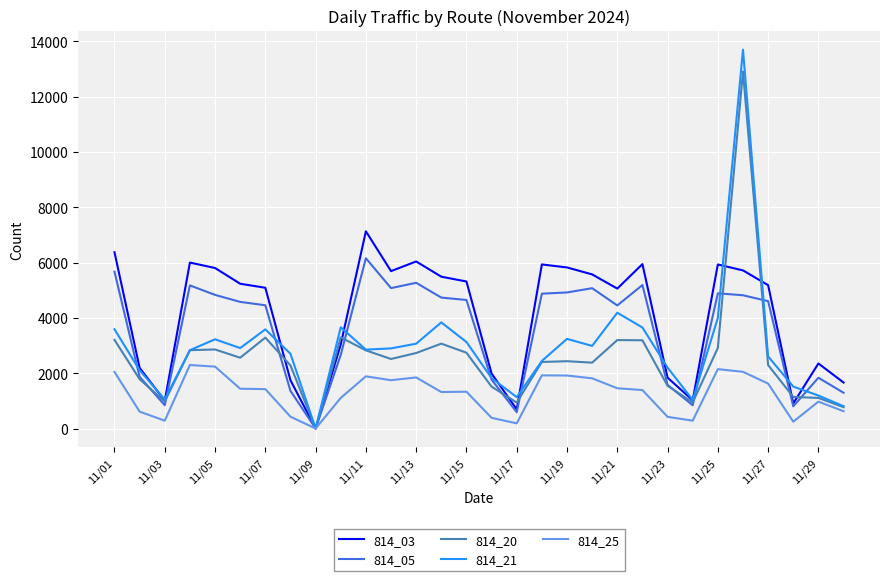

Which series has the widest spread of values?

814_21